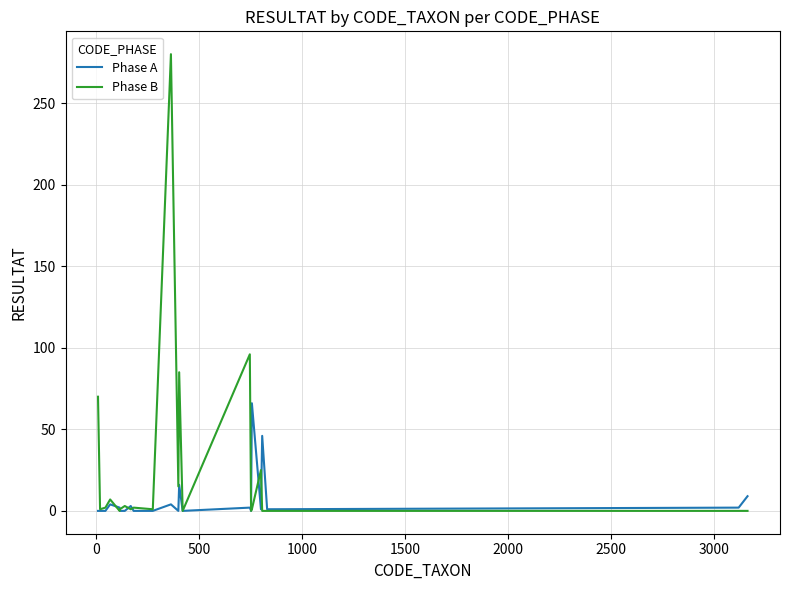

What is the maximum value shown in the chart?

280